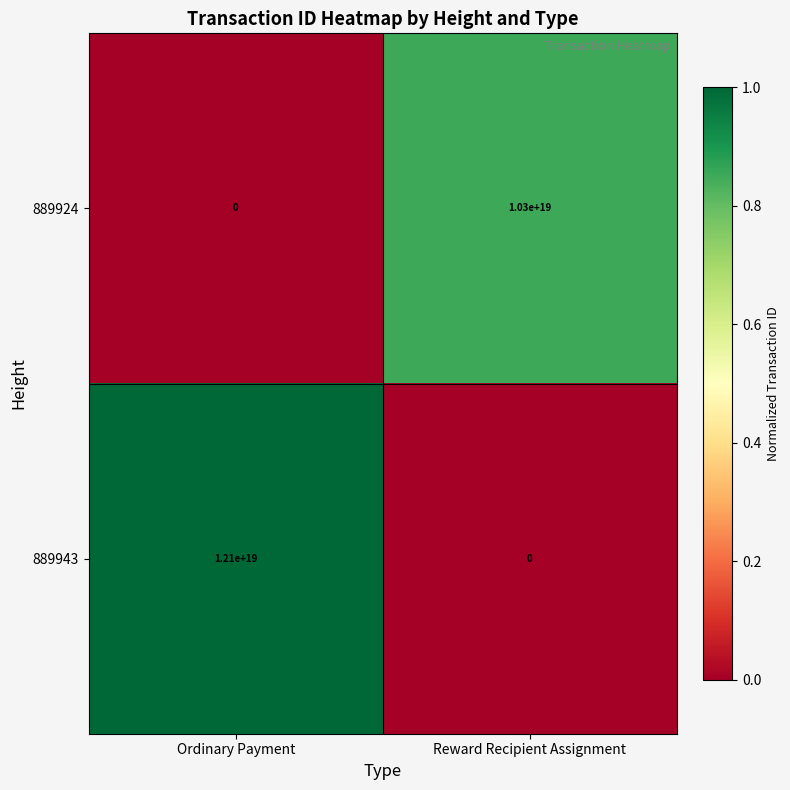

Count the number of categories in the chart.

2